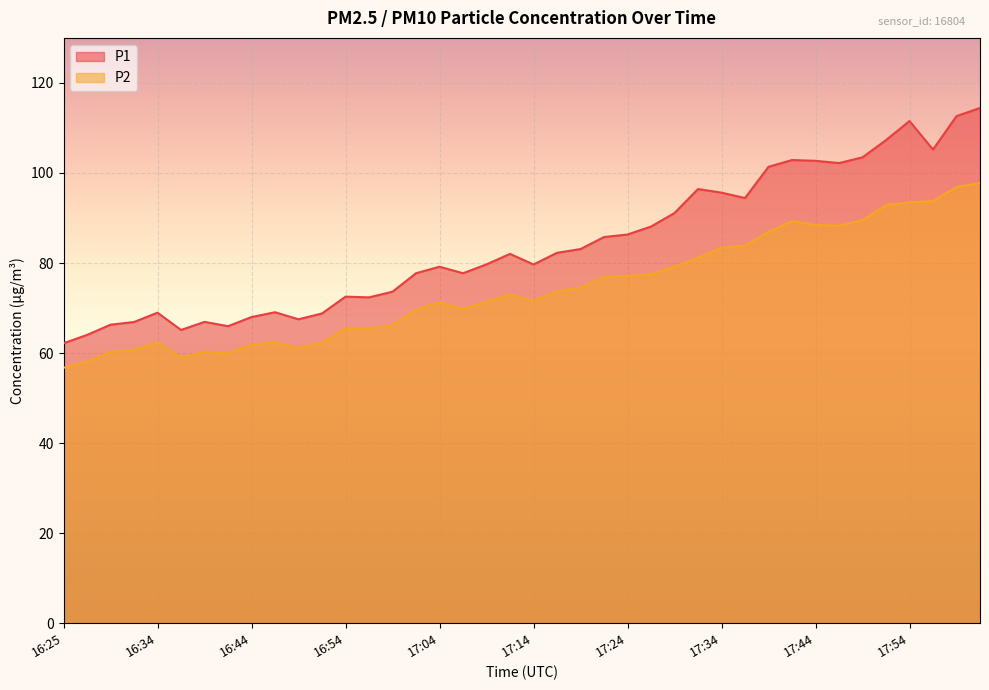

Is the value of P1 at 16:59 greater than the value of P2 at 16:49?

Yes